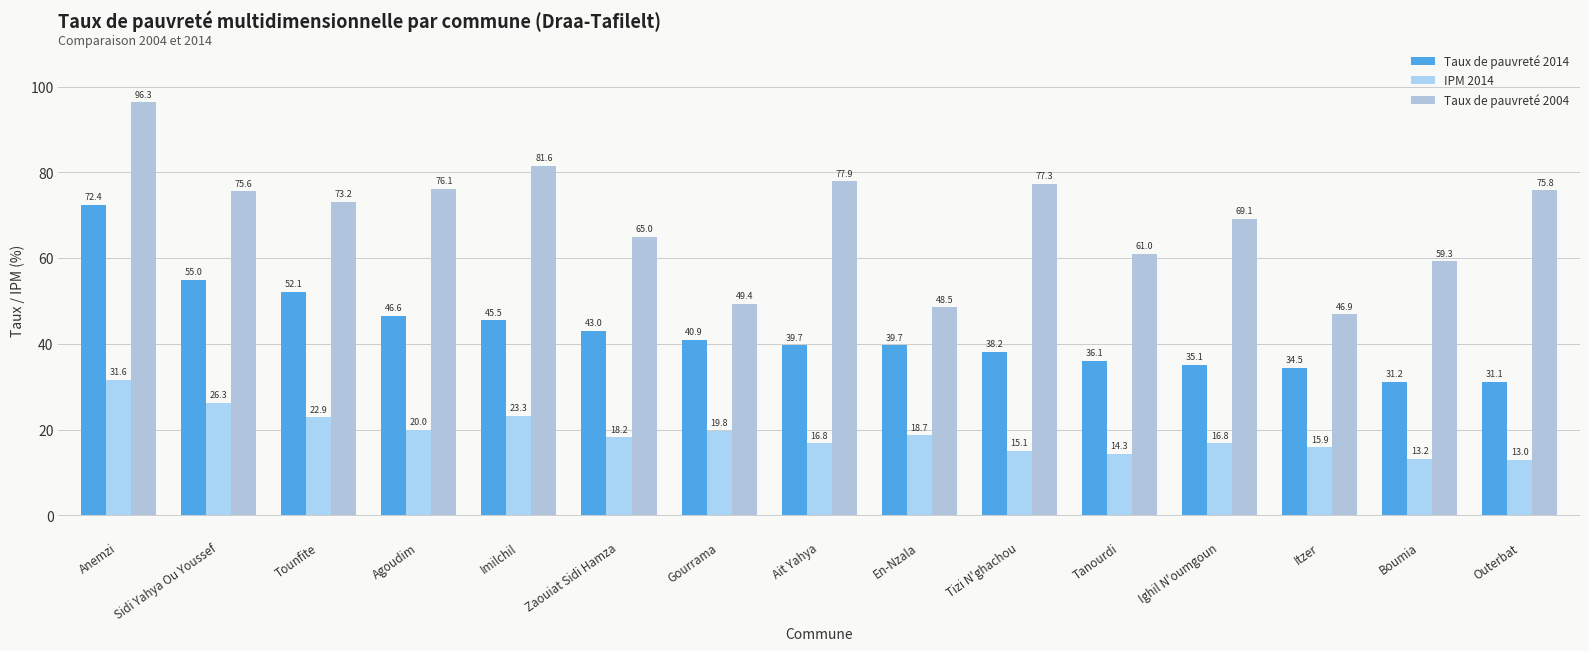

At how many categories does at least one series exceed 26?

15